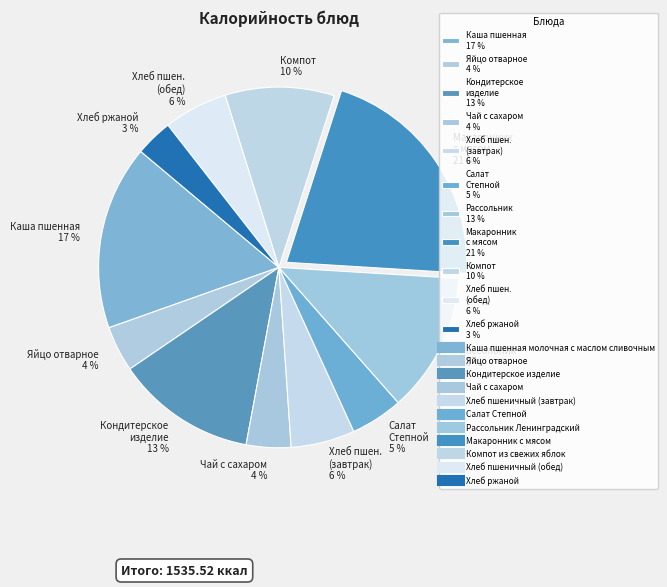

Which has a higher value, Каша пшенная 17 % or Чай с сахаром 4 %?

Каша пшенная 17 %